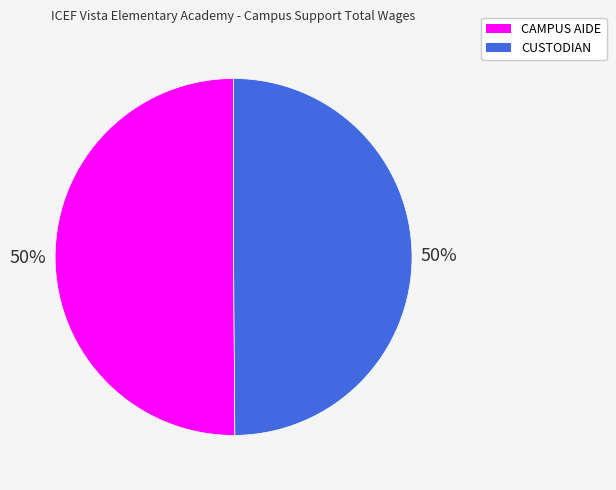

Approximately how many times larger is the value at CUSTODIAN compared to CAMPUS AIDE?

1.0